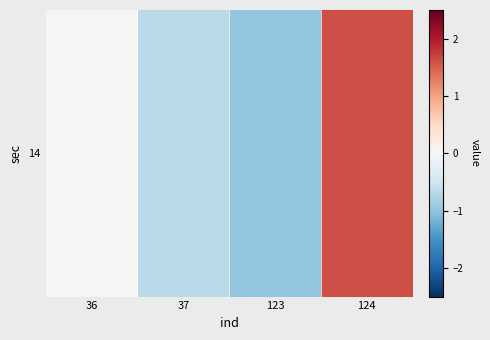

Between 123 and 36, which is larger?

36